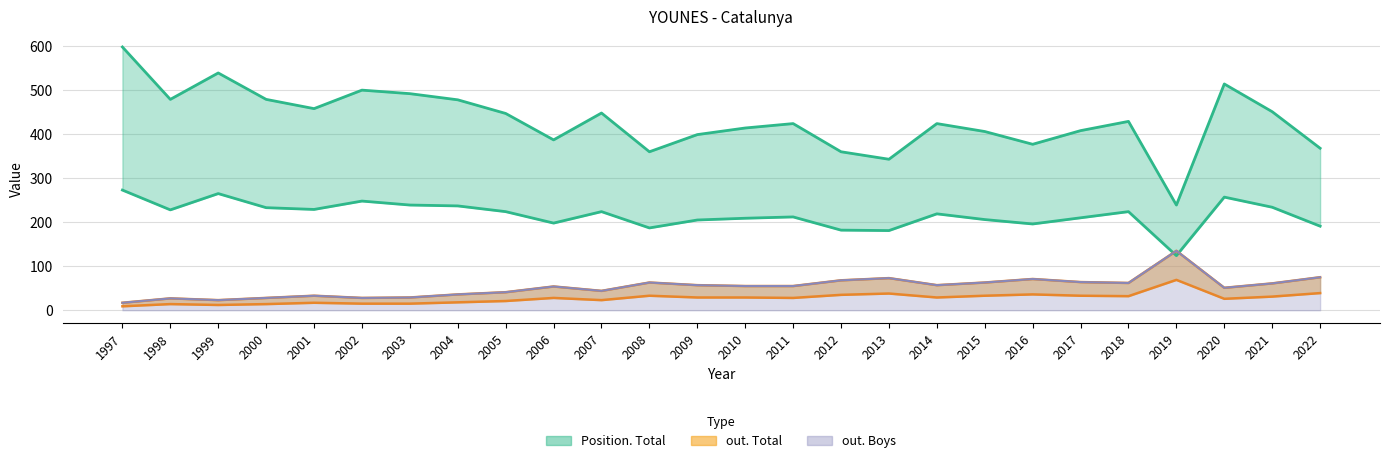

Which series has the largest range (max minus min)?

Position. Total